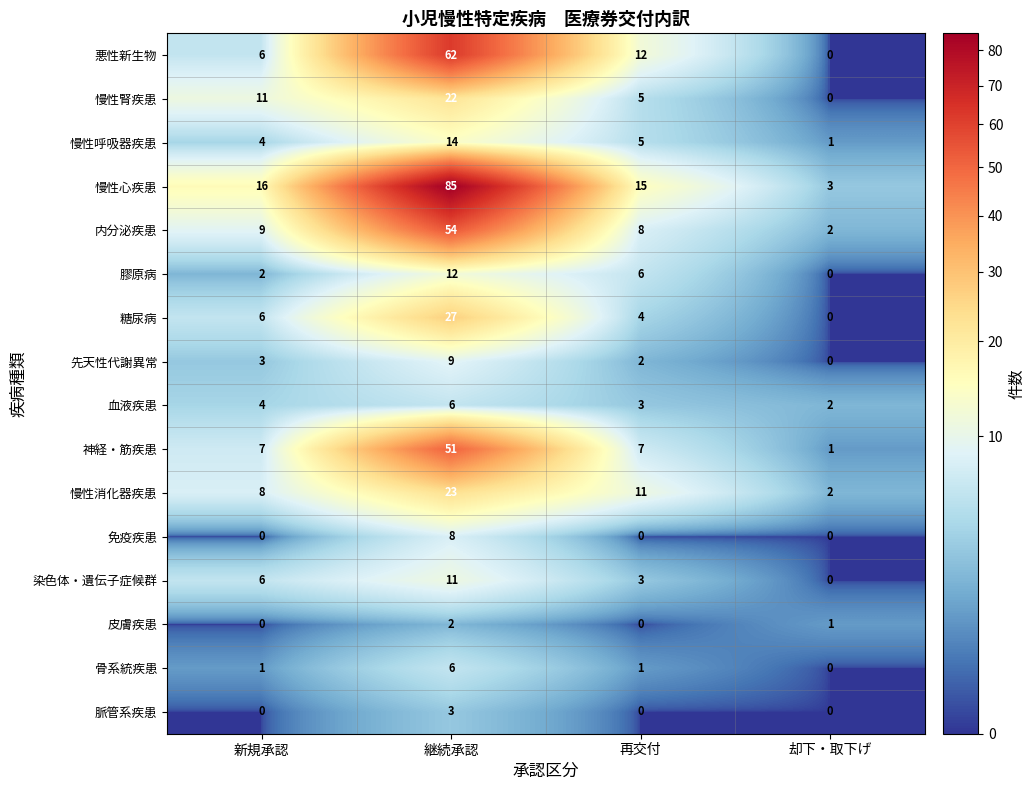

True or false: 慢性腎疾患 has a value of 22 at 継続承認.

True